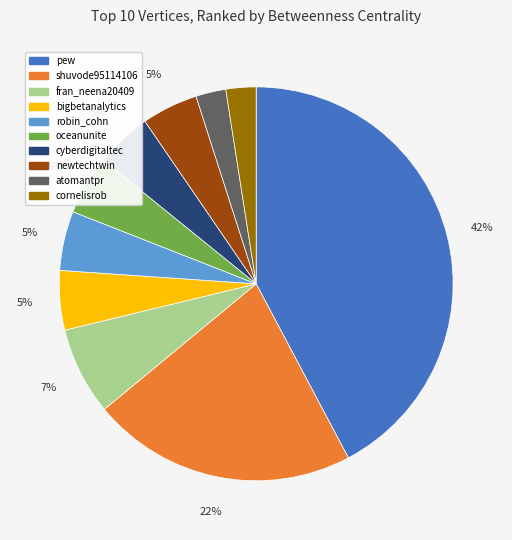

Do pew and cornelisrob together represent more than half of the pie?

No